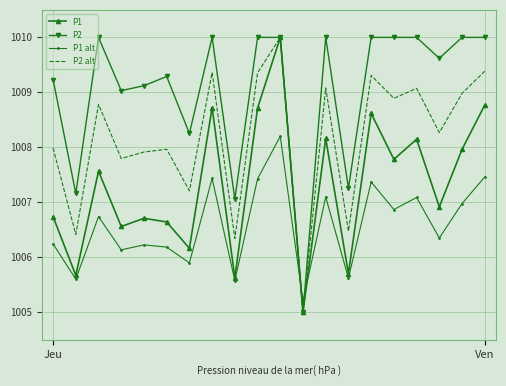

What is the lowest value of the P2 alt series?

1005.0